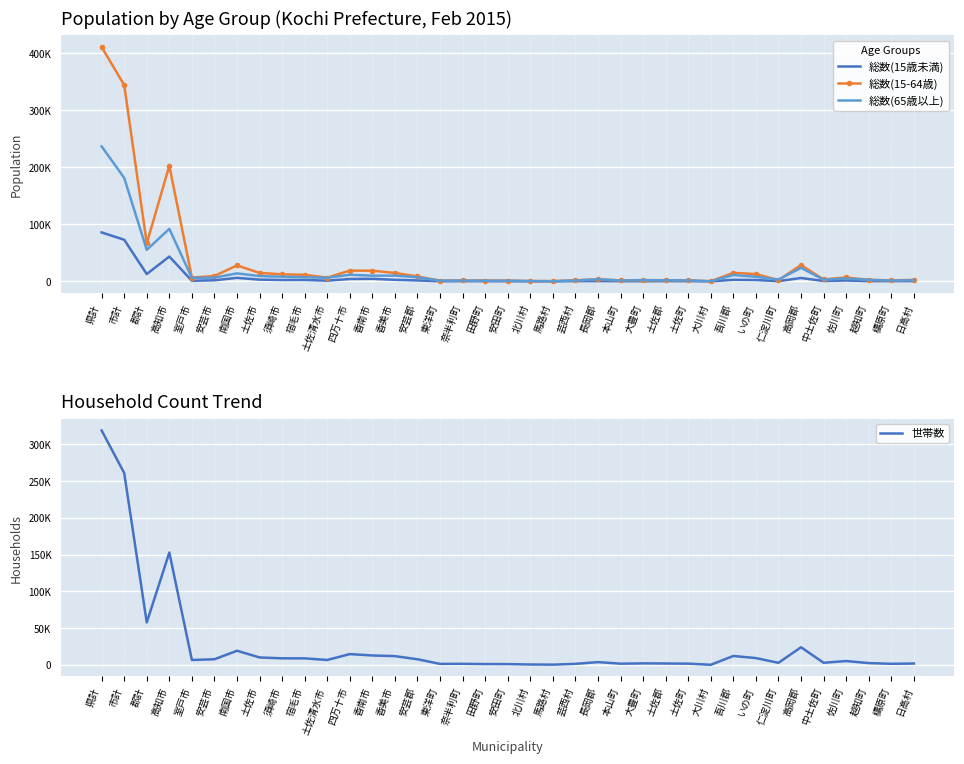

True or false: 総数(15歳未満) and 総数(15-64歳) cross at least once.

False